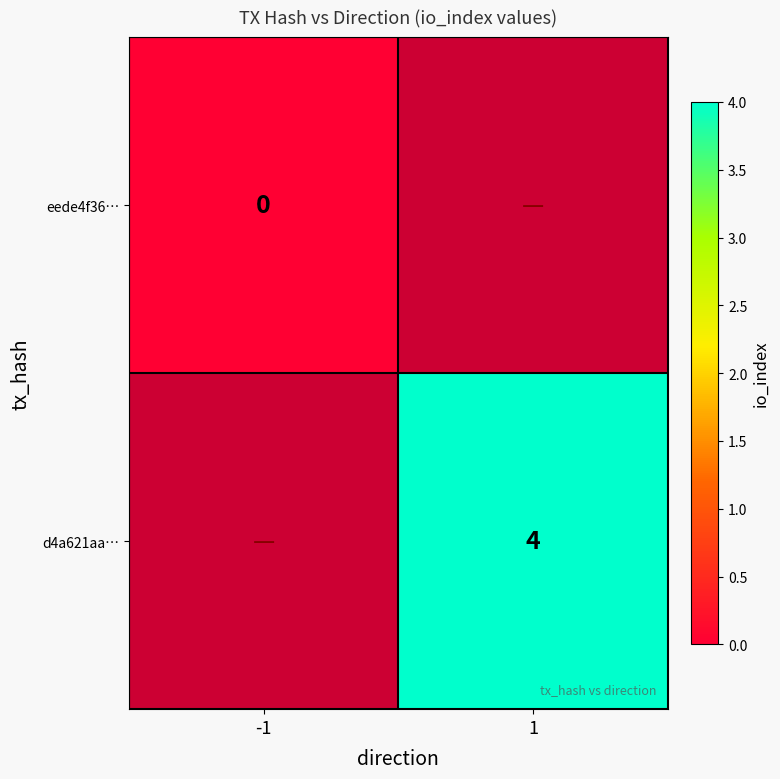

At how many categories does at least one series exceed 0?

1